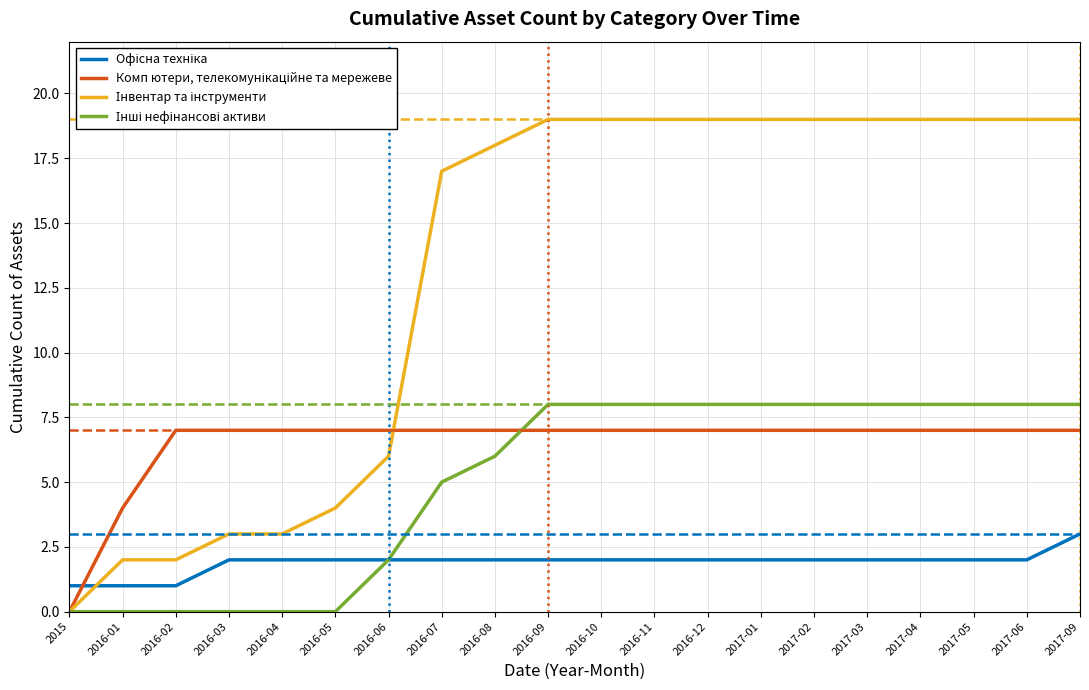

What is the total value across all series at 2017-02?

36